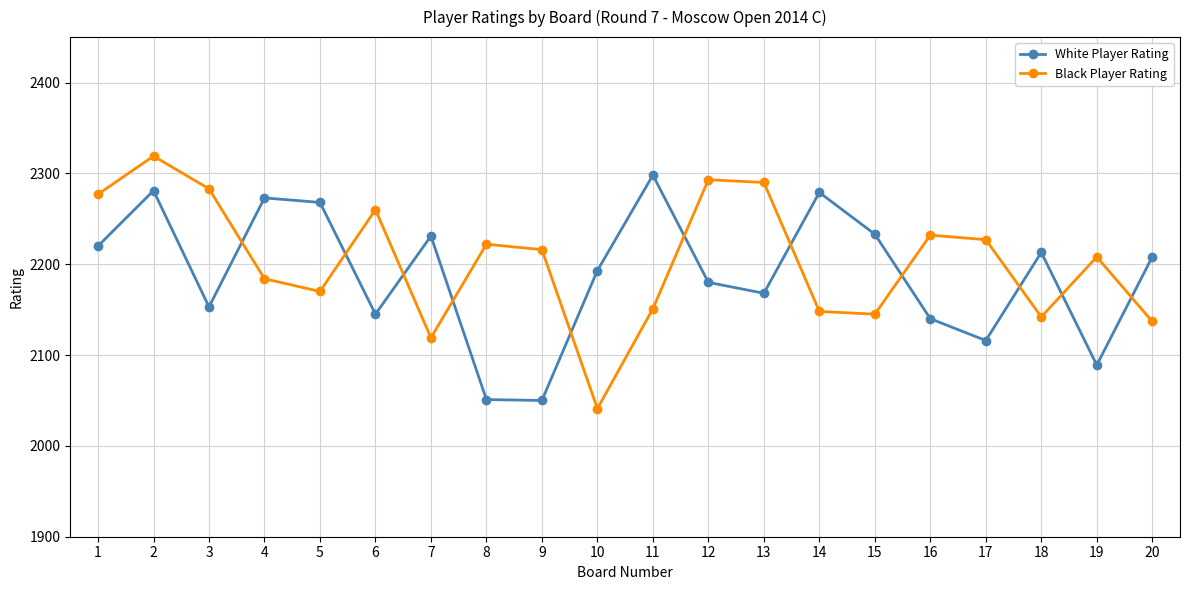

In Black Player Rating, how many points are lower than both neighbors (excluding endpoints)?

5